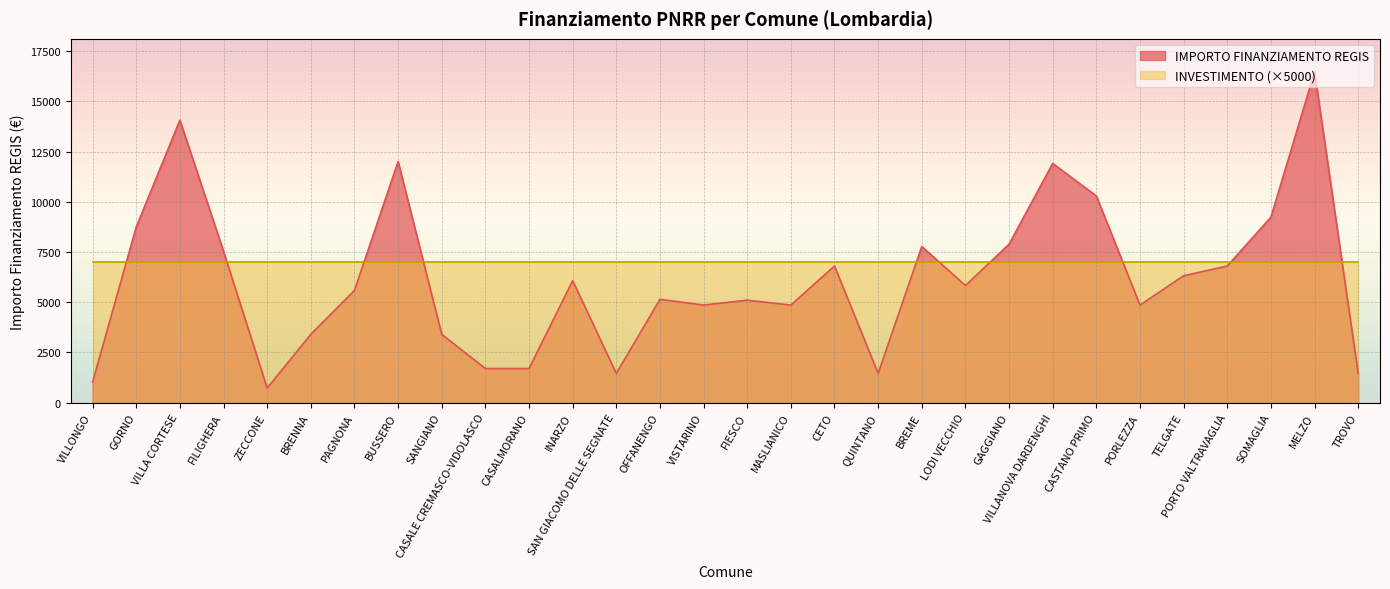

Rank the categories by value from lowest to highest.

ZECCONE, VILLONGO, SAN GIACOMO DELLE SEGNATE, QUINTANO, TROVO, CASALE CREMASCO-VIDOLASCO, CASALMORANO, BRENNA, SANGIANO, VISTARINO, MASLIANICO, PORLEZZA, FIESCO, OFFANENGO, PAGNONA, LODI VECCHIO, INARZO, TELGATE, CETO, PORTO VALTRAVAGLIA, FILIGHERA, BREME, GAGGIANO, GORNO, SOMAGLIA, CASTANO PRIMO, VILLANOVA DARDENGHI, BUSSERO, VILLA CORTESE, MELZO